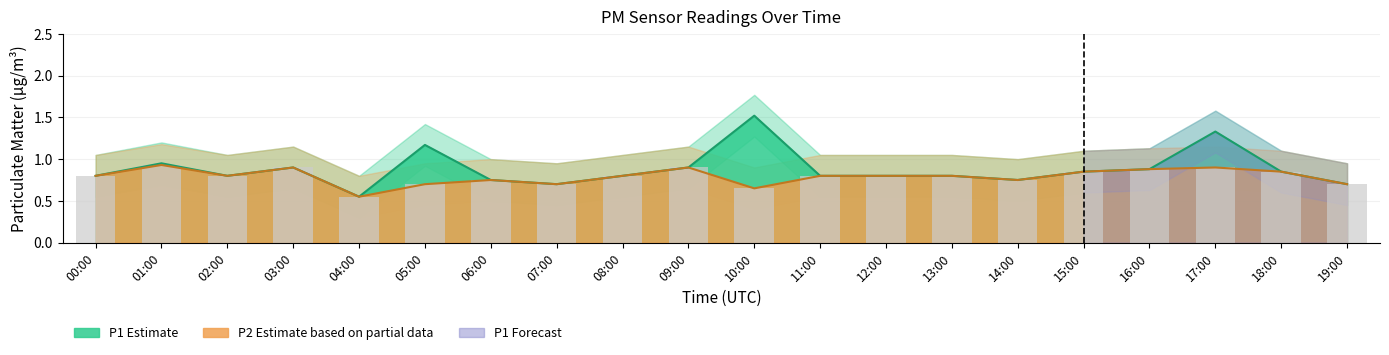

What is the sum of all P1_lower values?

12.6